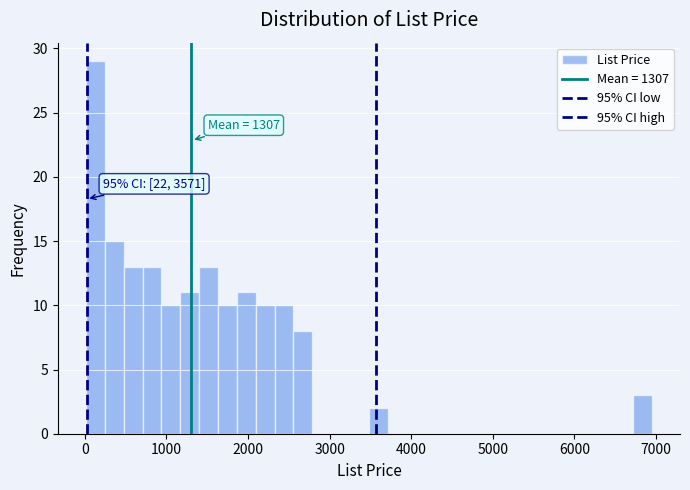

Read against the x-axis, roughly where is the centre of the tallest bar?

100